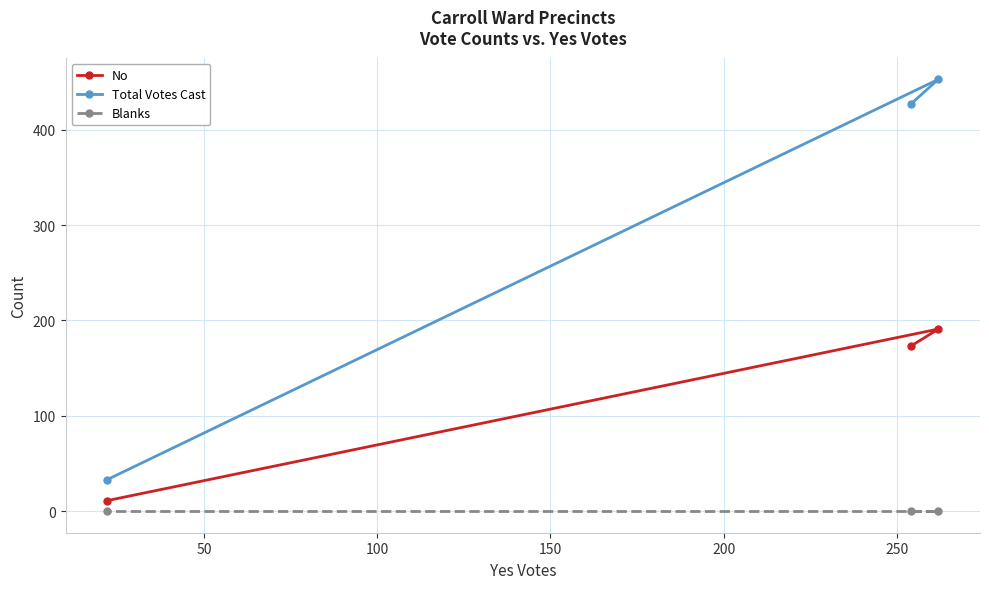

What is the value of the Total Votes Cast point at the 1st from the left?

33